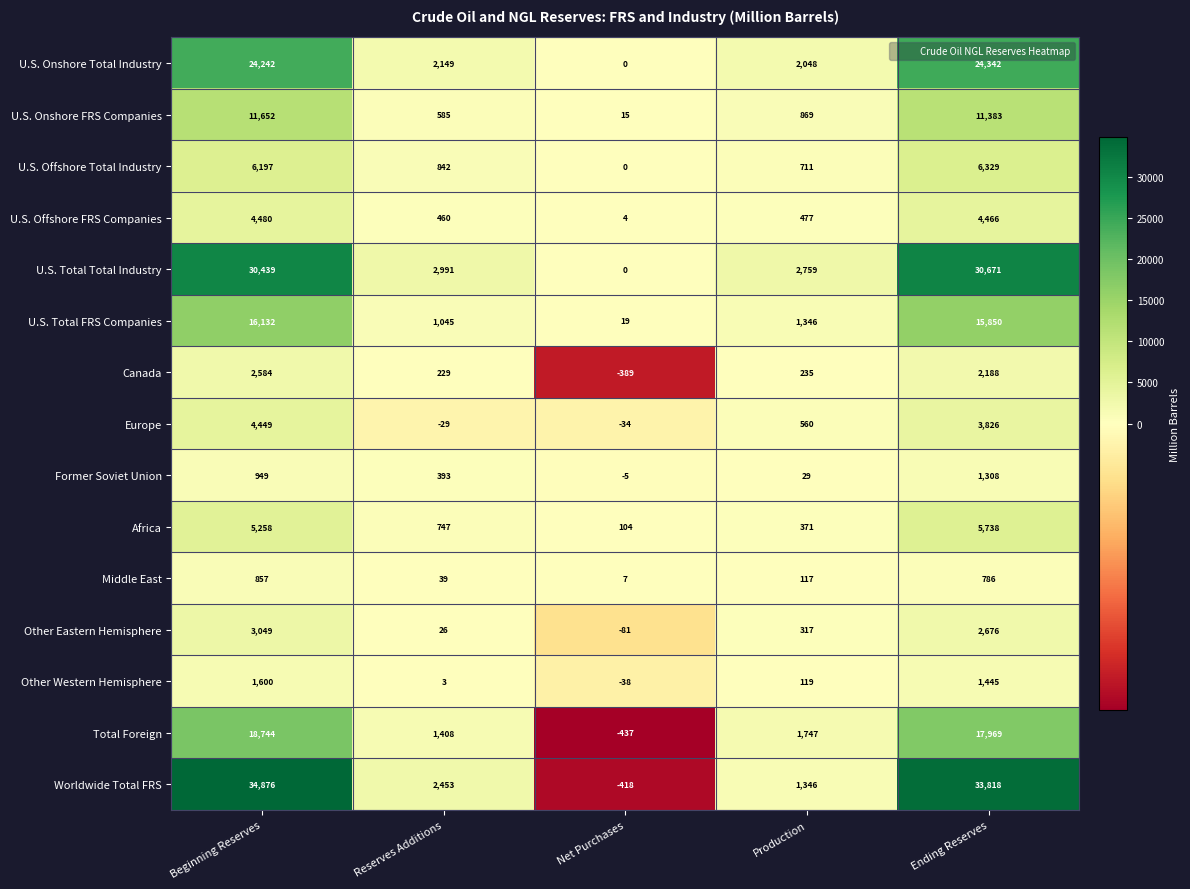

What is the total value across all series at Net Purchases?

-1253